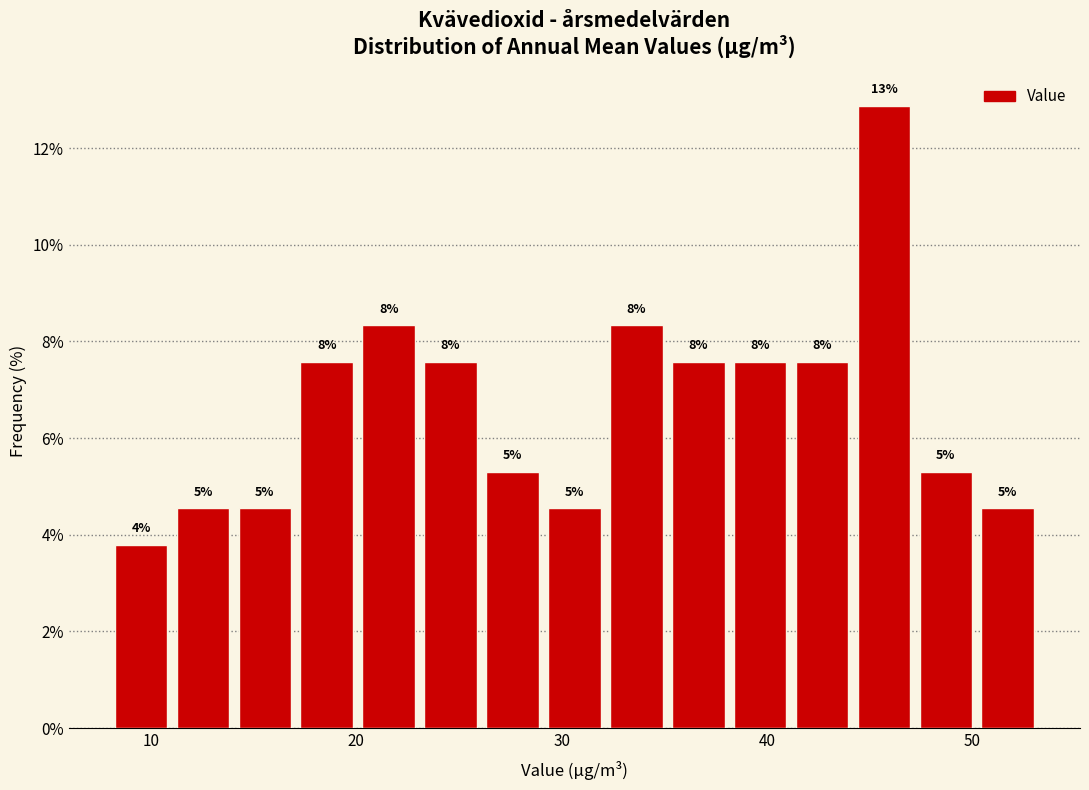

Read against the x-axis, roughly where is the centre of the tallest bar?

46